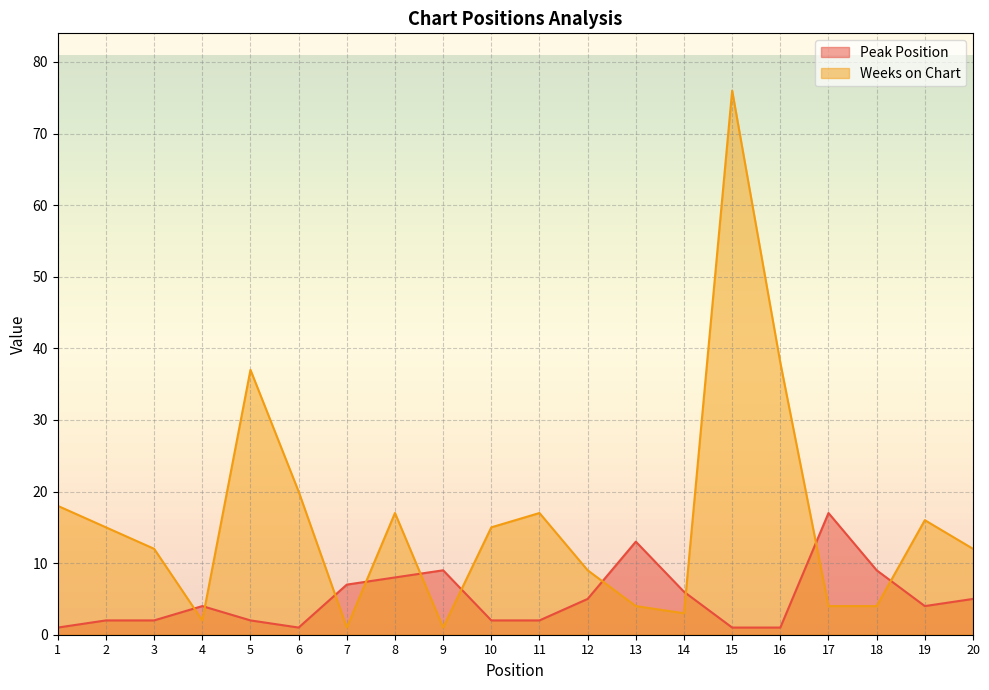

What is the sum of the Peak Position values at 4 and 5?

6